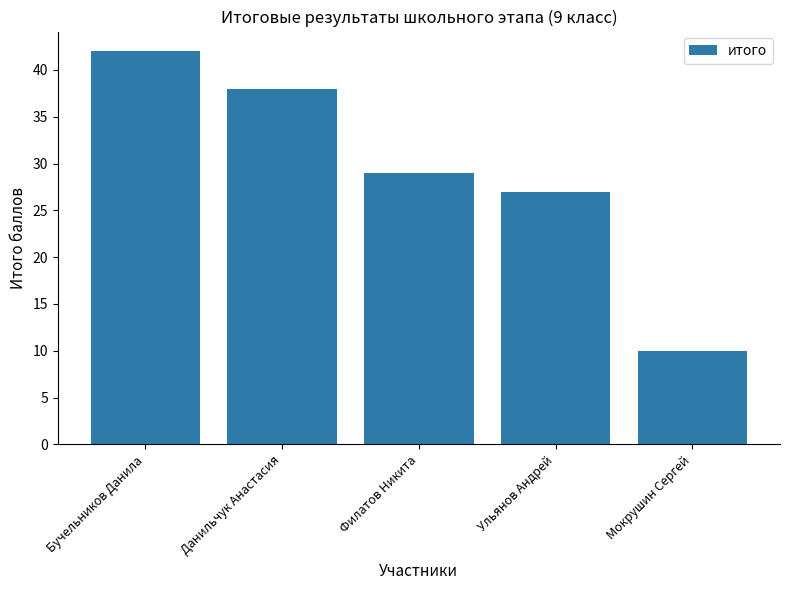

At which label does the data first exceed 29?

Бучельников Данила